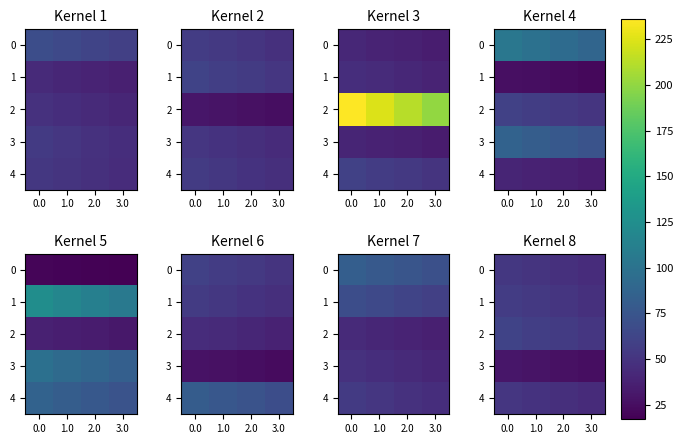

Rank the categories by 1 value from lowest to highest.

3.0, 2.0, 1.0, 0.0